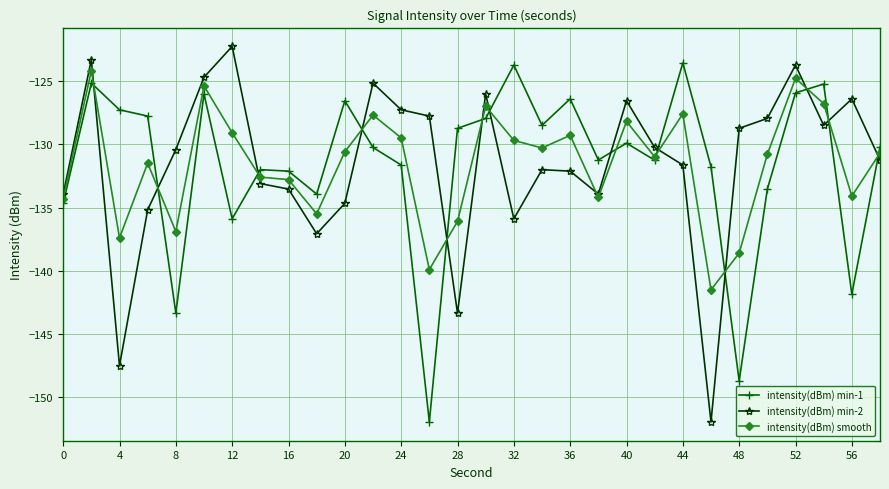

What is the minimum value shown in the chart?

-151.9